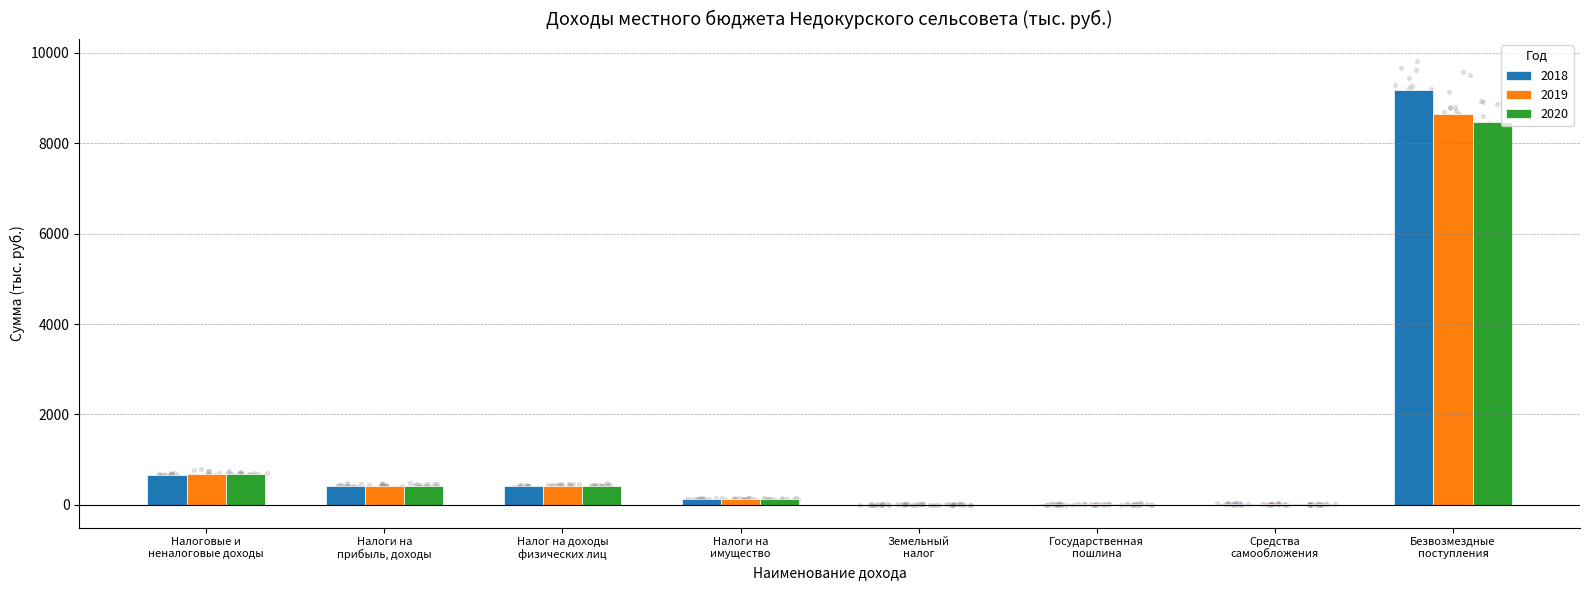

Which series has the largest total across all categories?

2018